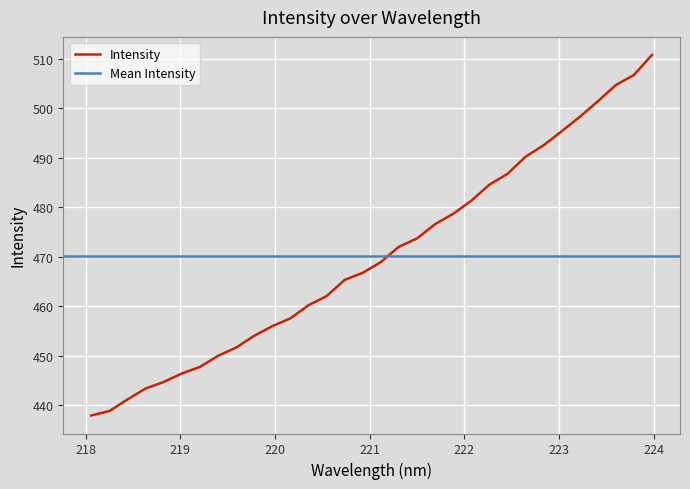

How many data points does each series have?

32